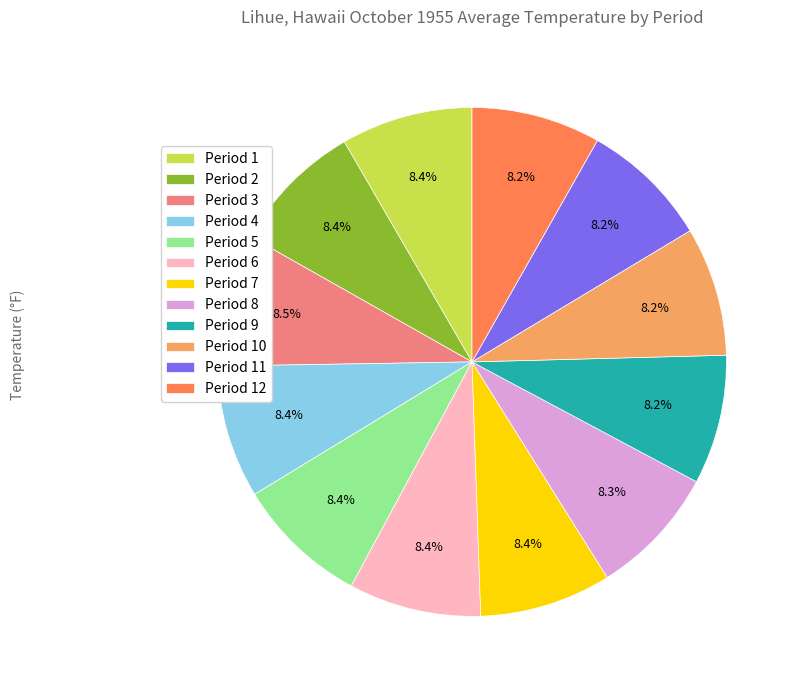

How many segments does this pie chart have?

12